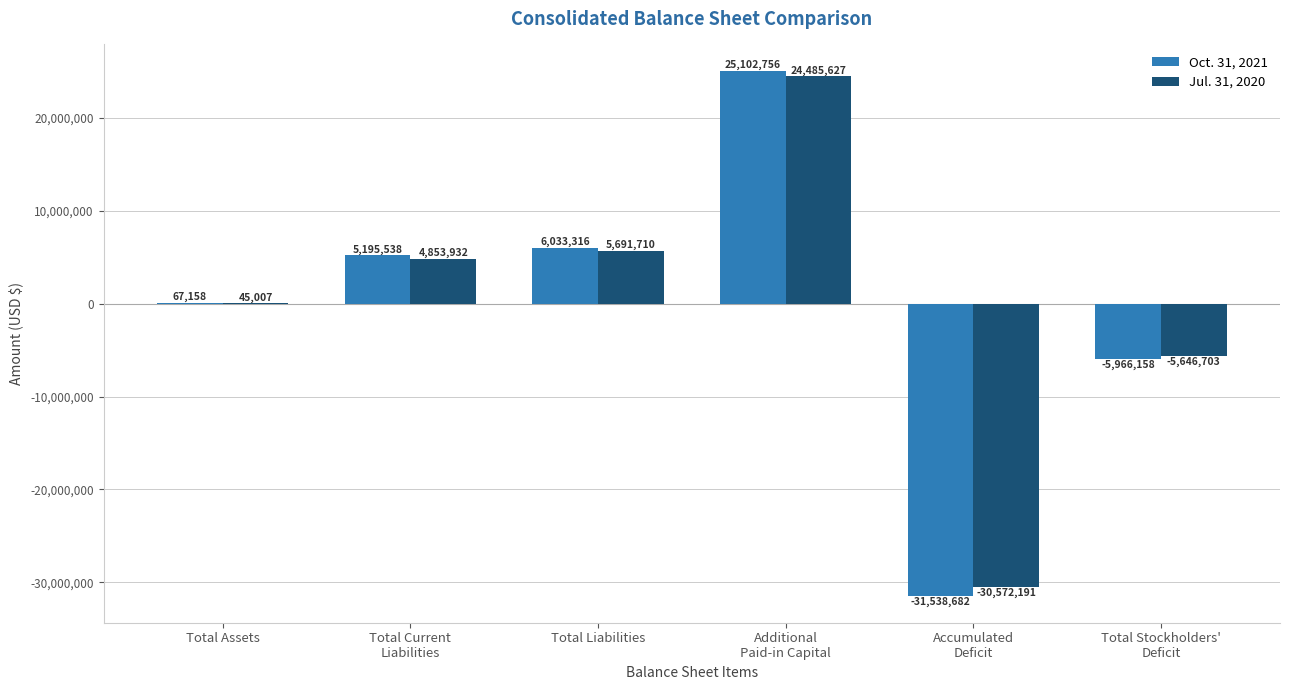

Read the Jul. 31, 2020 value at Additional
Paid-in Capital, to the nearest 100.

24485600